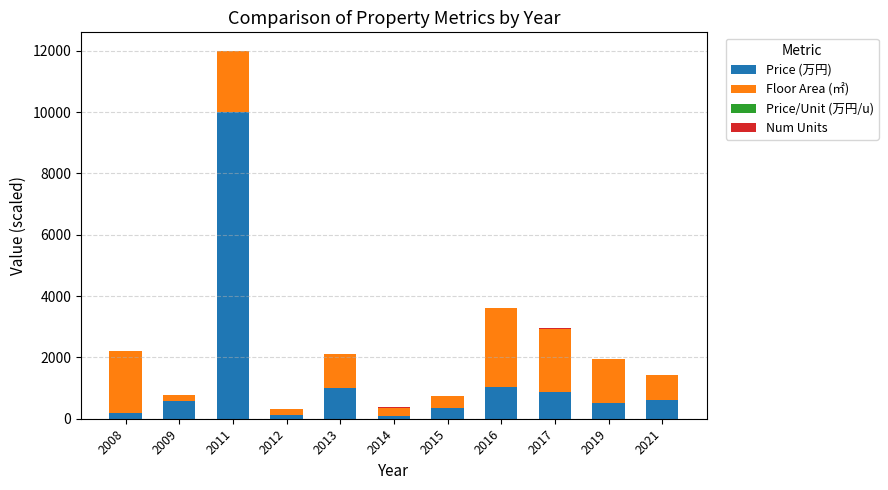

What is the highest value of the Price (万円) series?

10000.0